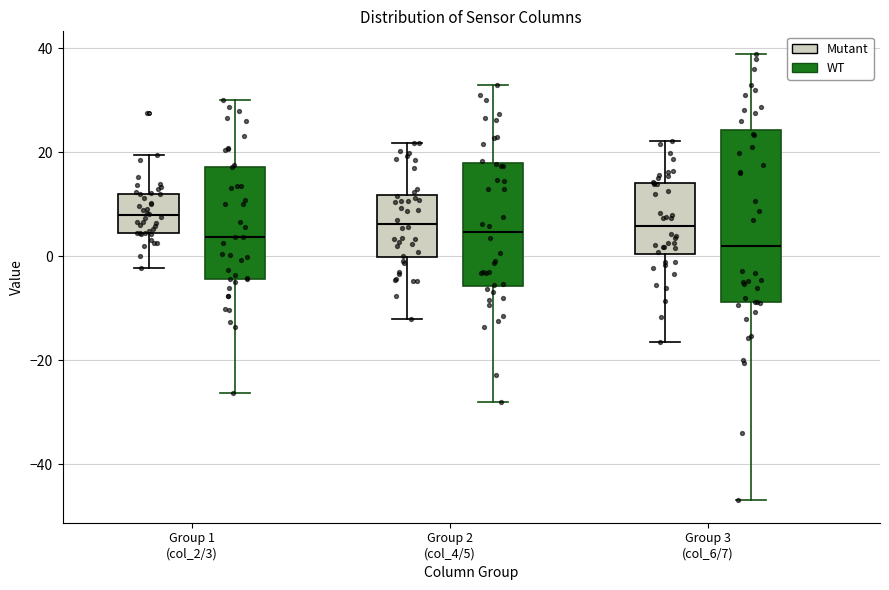

Where does the median line of the box for Group 1 (col_2/3) (Mutant) sit on the y-axis? The values are not printed on the chart, so give them approximately, as read against the axis.

8